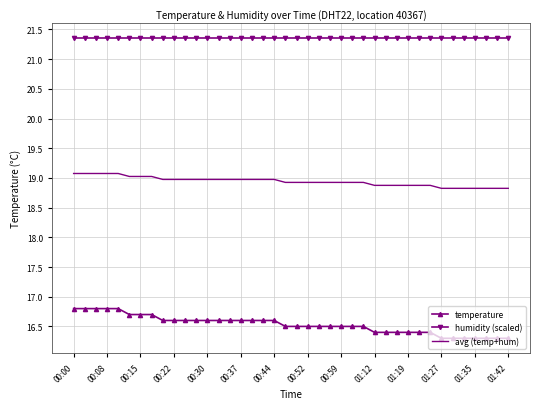

Which series has the widest spread of values?

temperature